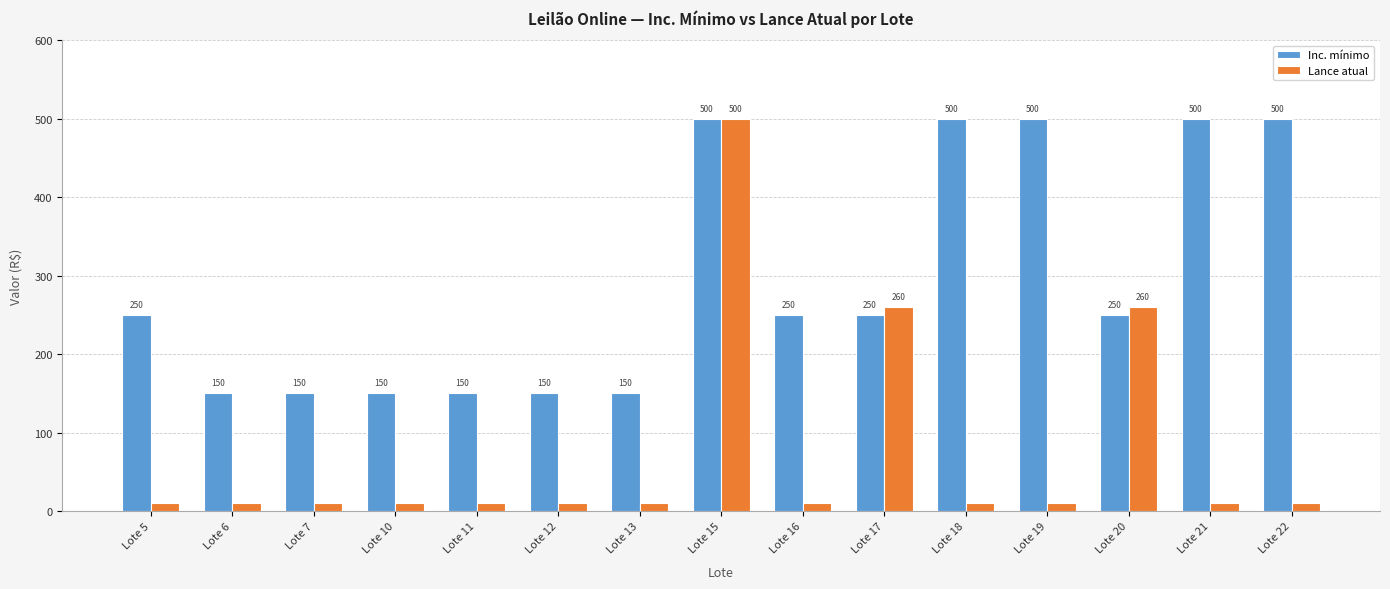

Count the Inc. mínimo values in the range 150 to 500.

15